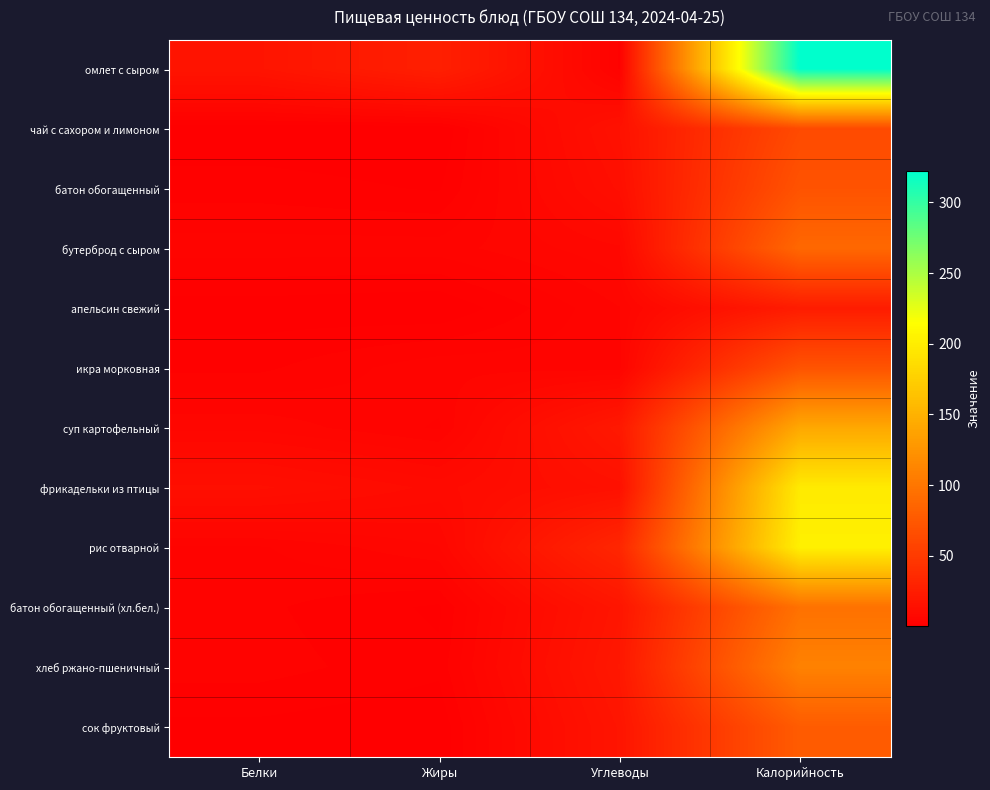

Which category has the lowest value across all series?

Жиры